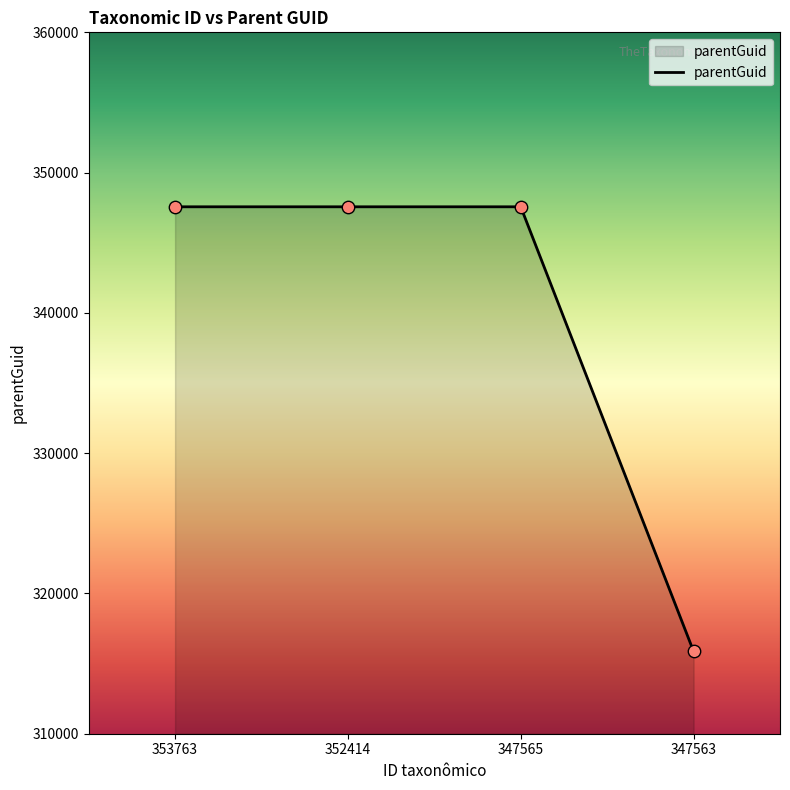

Approximately how many times larger is the value at 347565 compared to 353763?

1.0